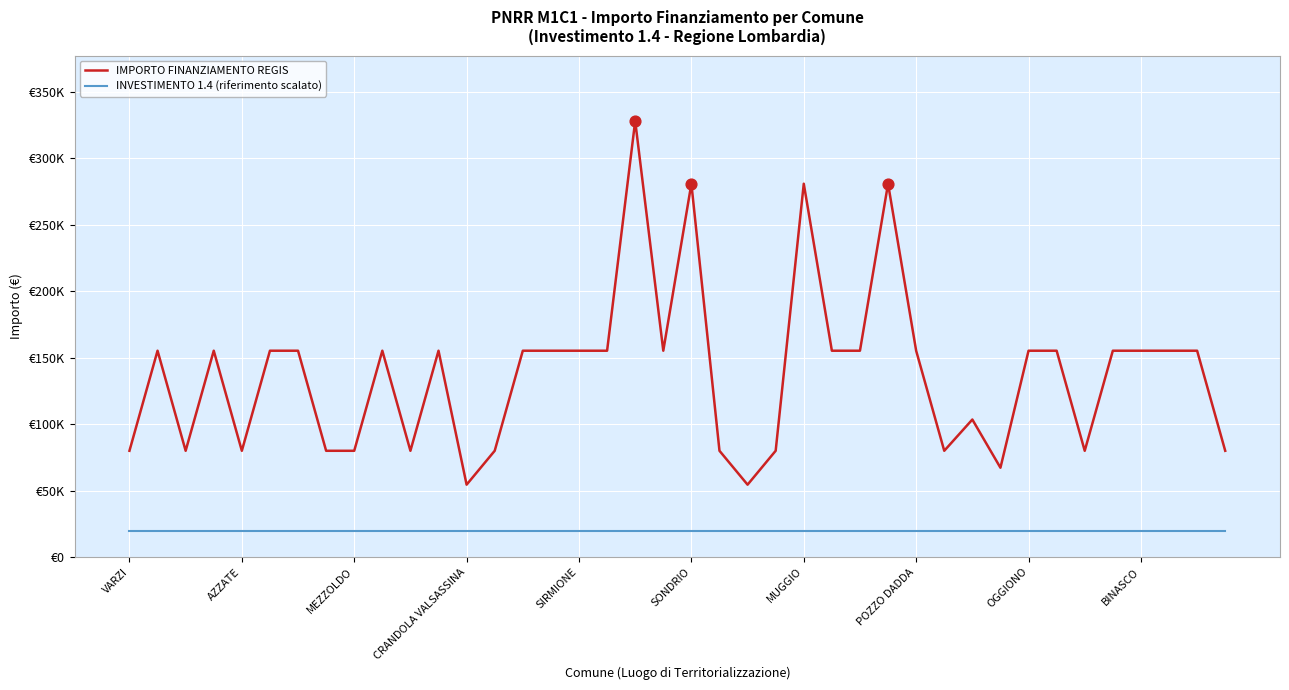

Does the chart have visible grid lines?

Yes